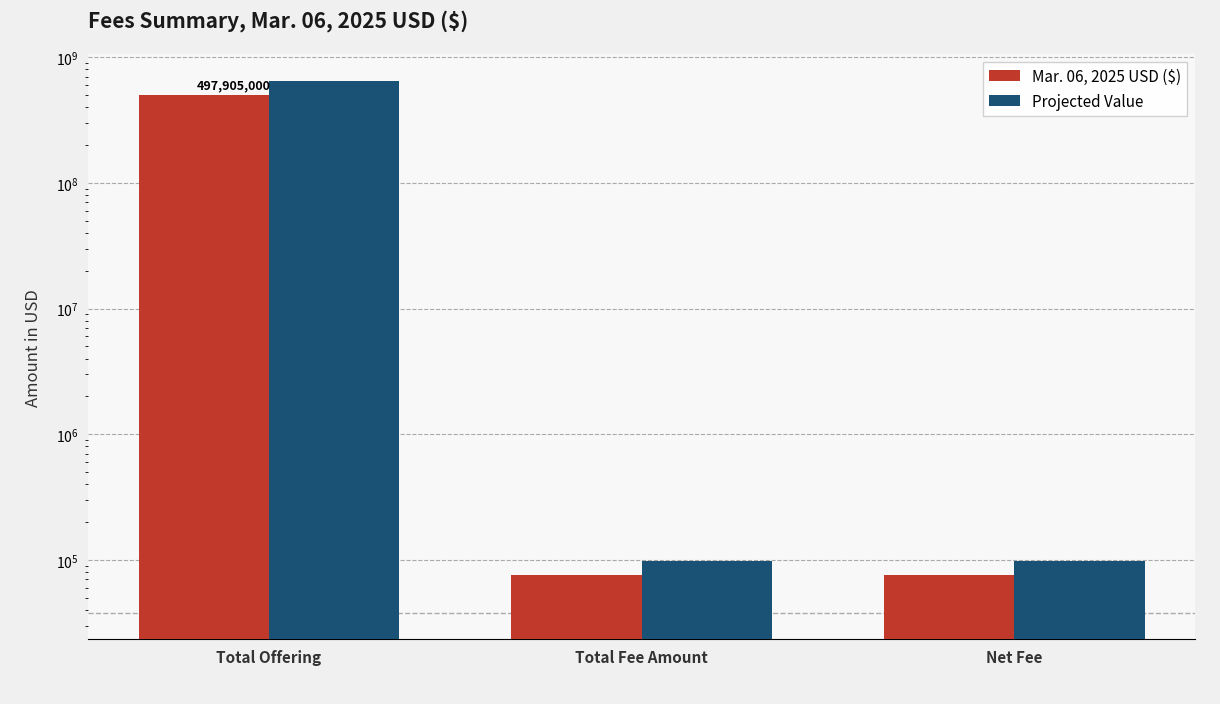

What is the approximate value of Mar. 06, 2025 USD ($) at Total Offering?

497905000.0